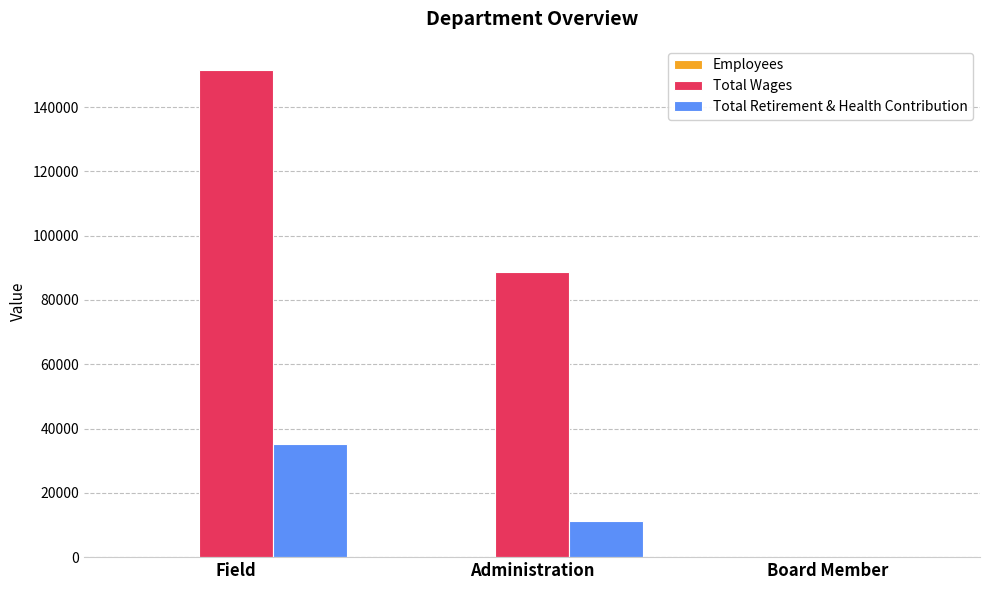

What is the difference between the Total Retirement & Health Contribution values at Board Member and Field?

35108